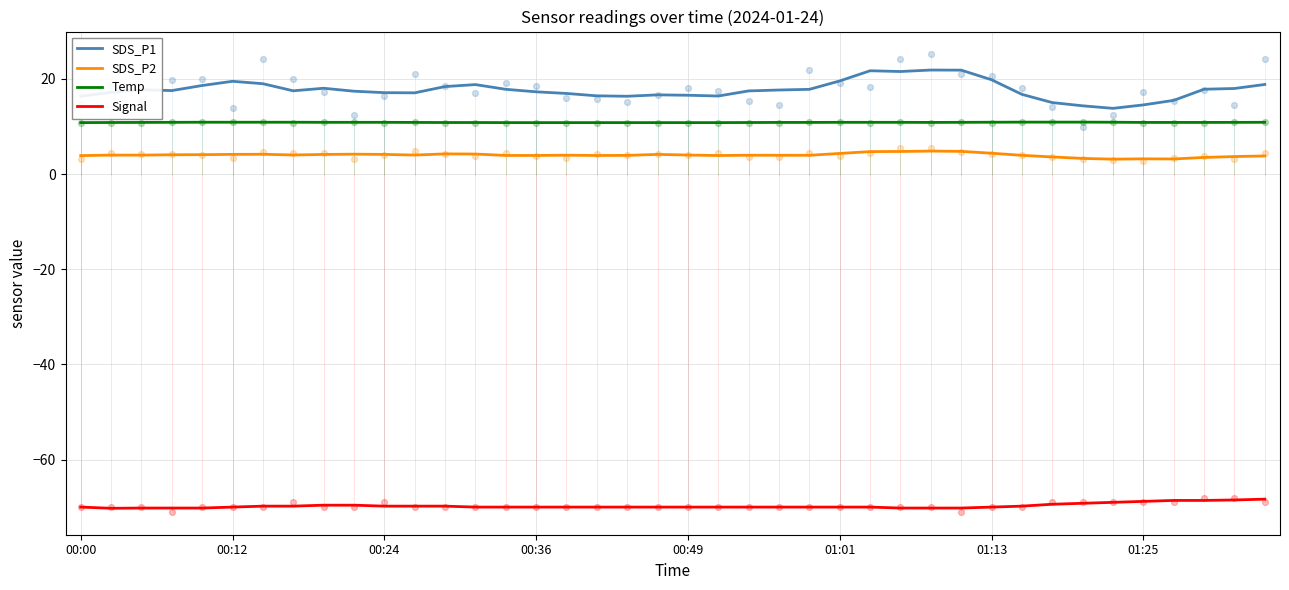

Which series has the widest spread of Y values?

SDS_P1